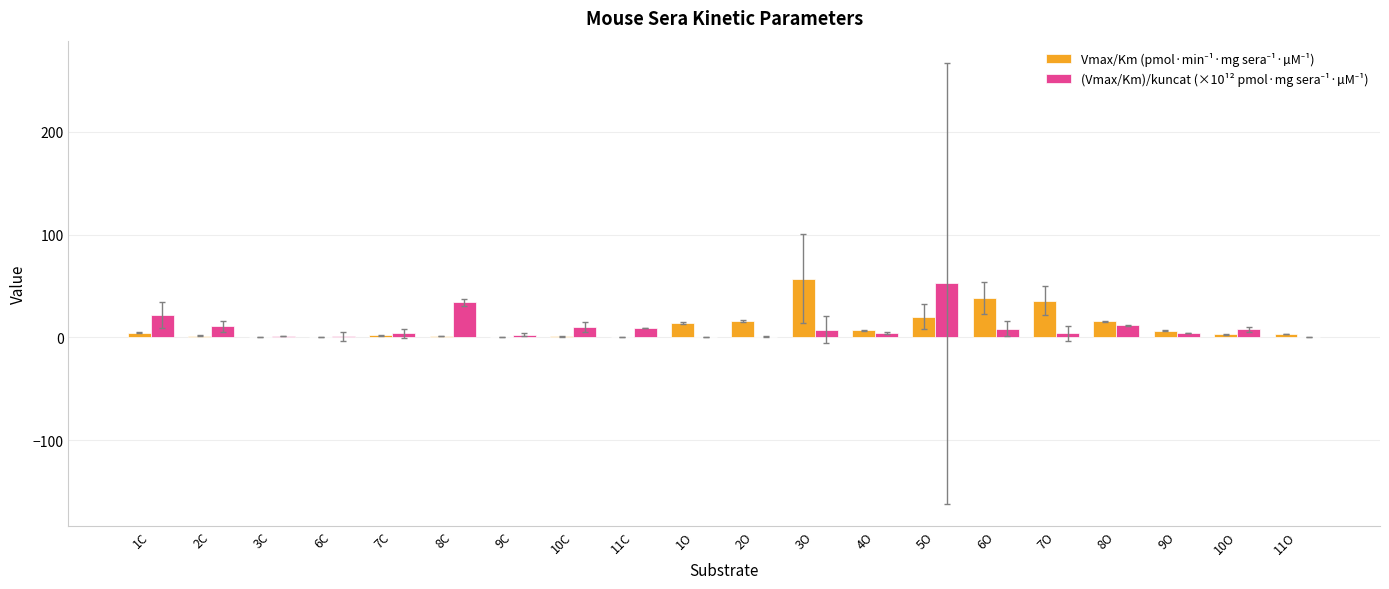

Which label corresponds to the smallest value in the chart?

11O